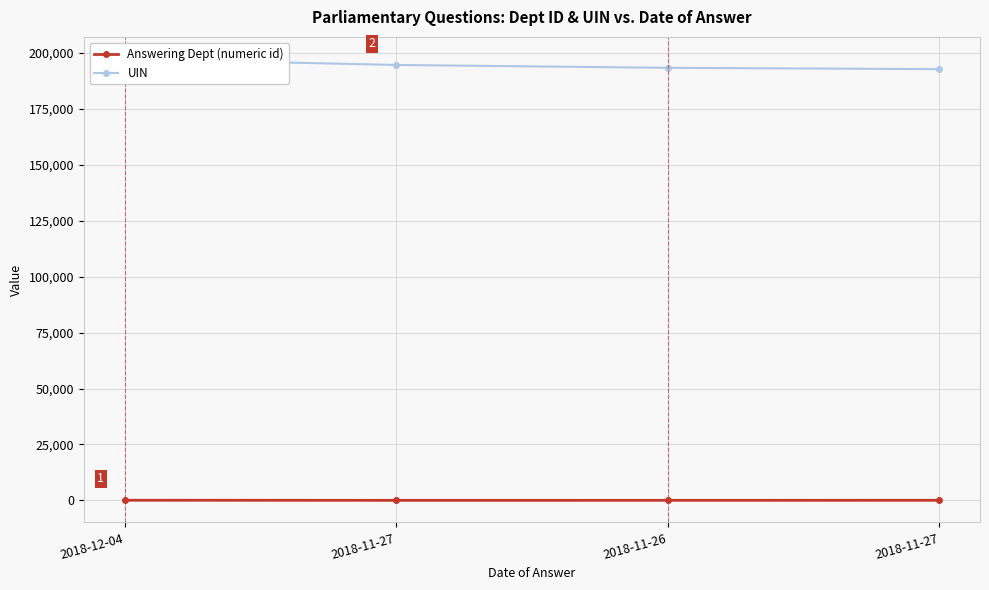

What is the total value across all series at 2018-12-04?

197422